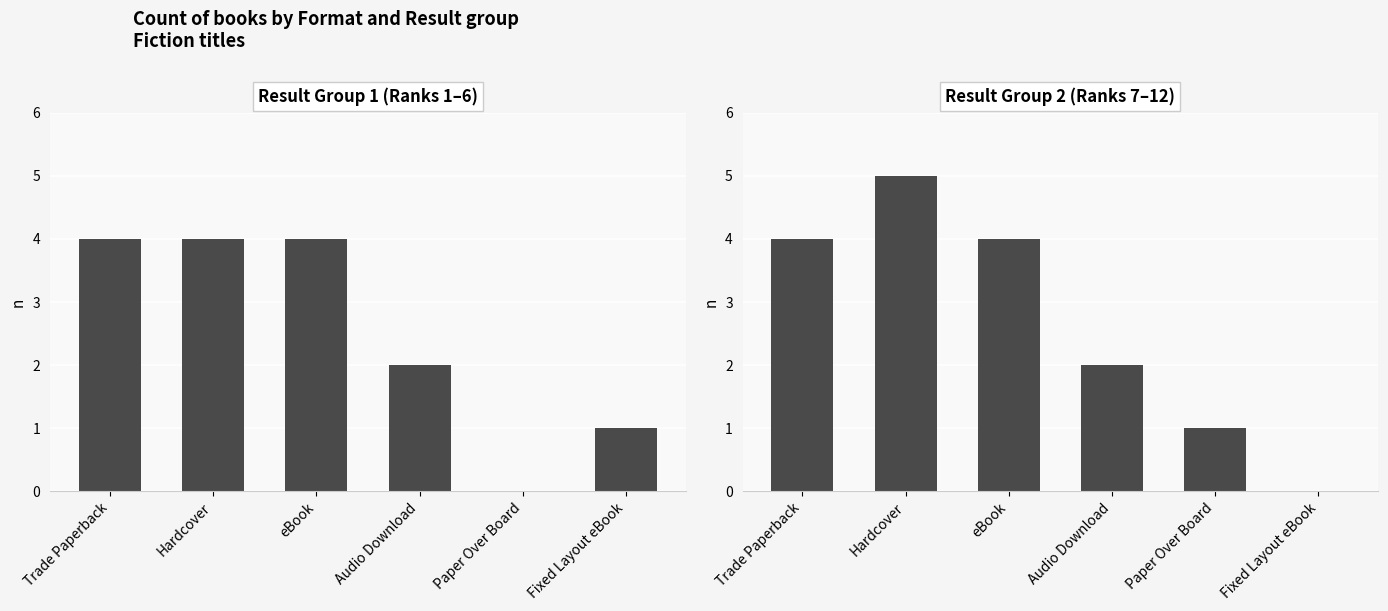

What are all the series names shown in the legend?

Result Group 1 (Ranks 1–6), Result Group 2 (Ranks 7–12)